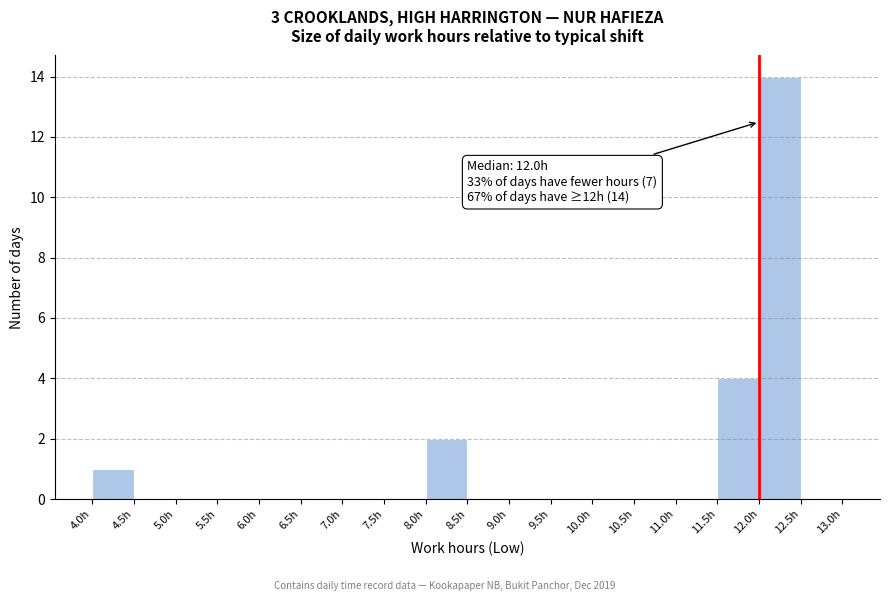

Which range on the x-axis has the tallest bar?

12.0 to 12.5